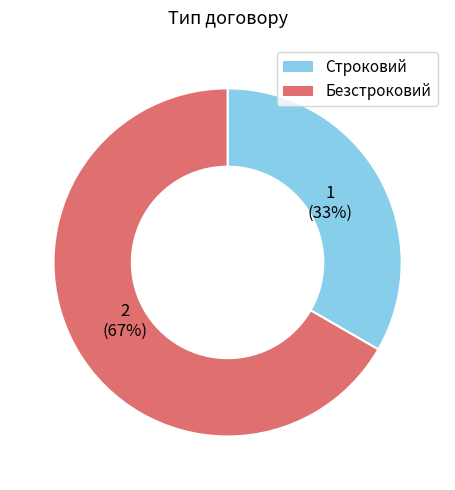

Count the number of slices in the pie.

2